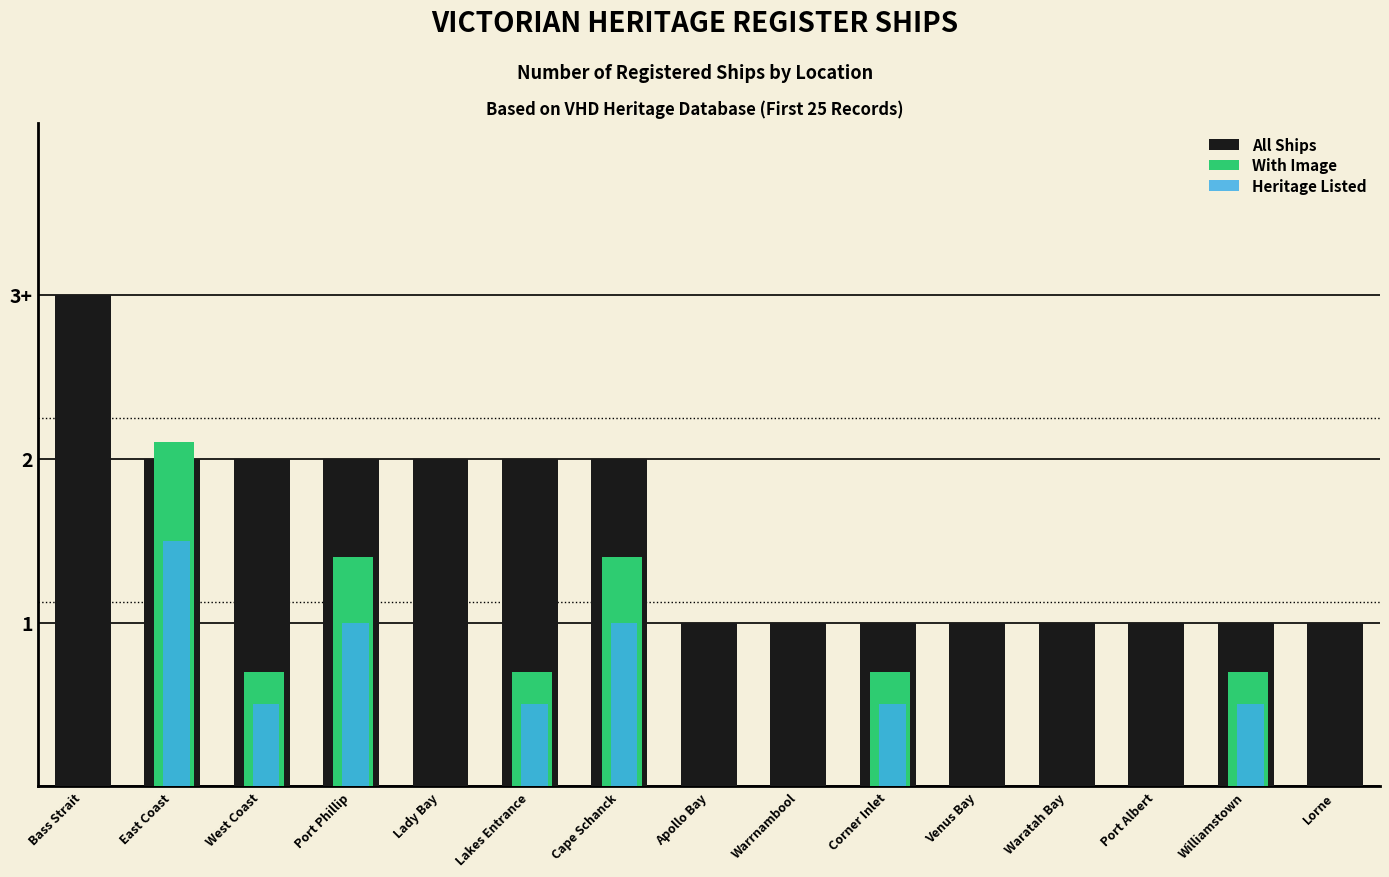

Rank the series at Waratah Bay from highest to lowest value.

All Ships, With Image, Heritage Listed